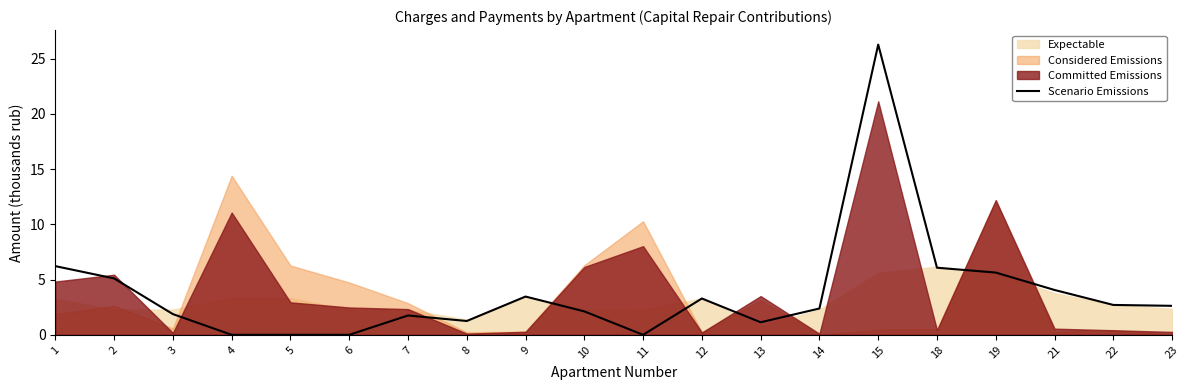

Reading left to right, what are all the values shown in this chart?

6.2	5.1	1.9	0.0	0.0	0.0	1.8	1.2	3.5	2.1	0.0	3.3	1.1	2.4	26.3	6.1	5.6	4.1	2.7	2.6